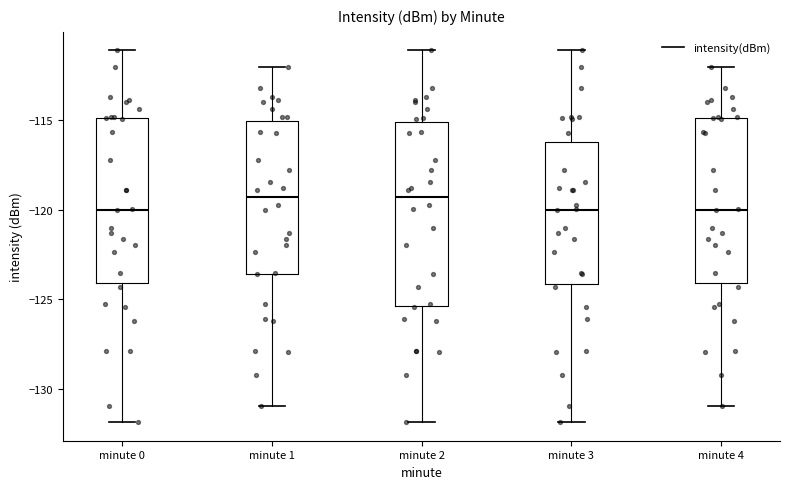

Comparing the boxes themselves (not the whiskers), which one is the tallest?

minute 2